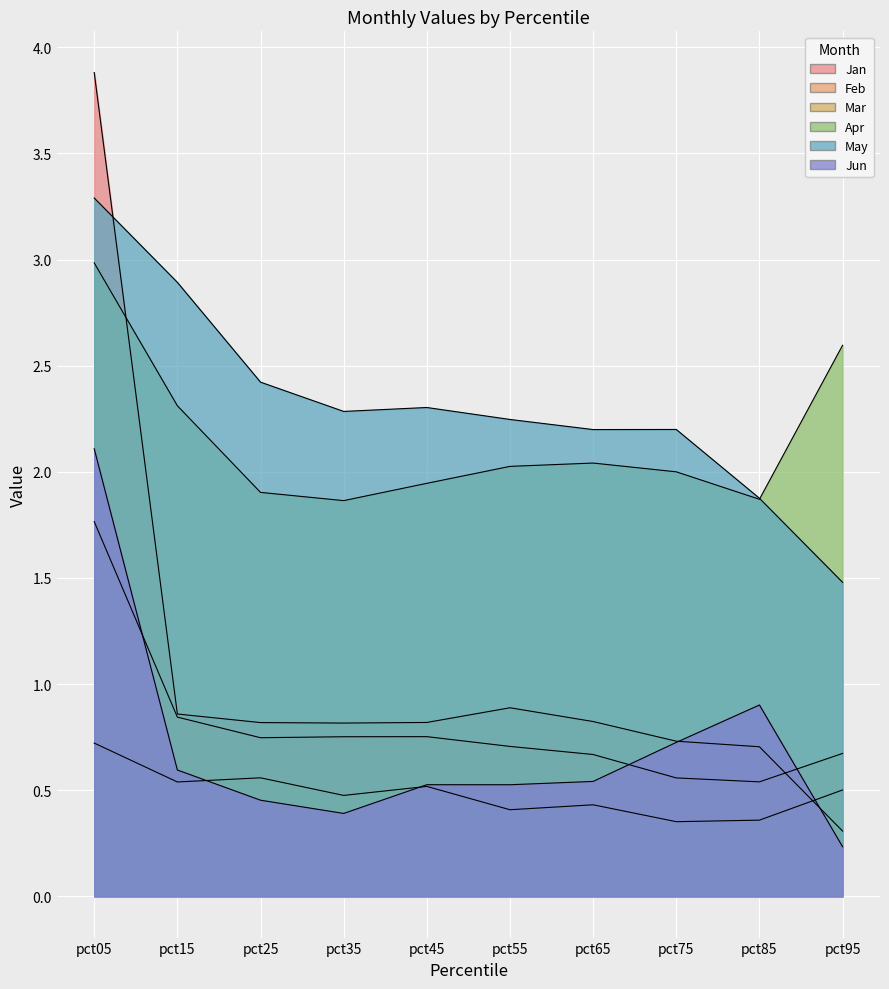

True or false: Apr and Mar cross at least once.

False